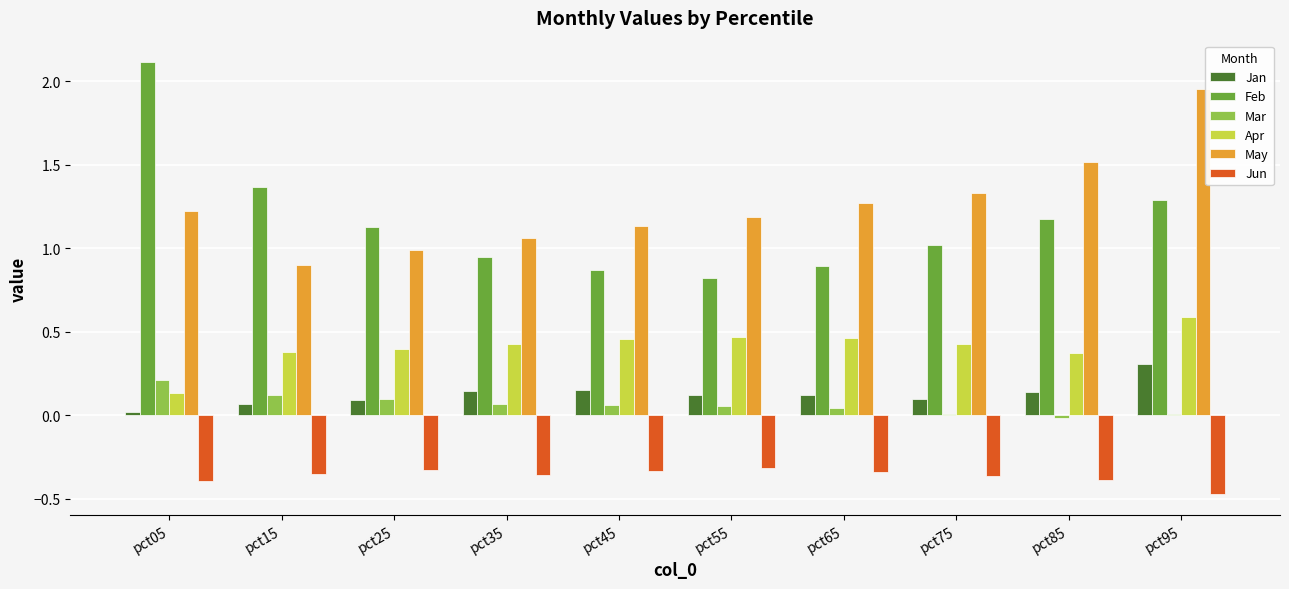

What are all the series names shown in the legend?

Jan, Feb, Mar, Apr, May, Jun